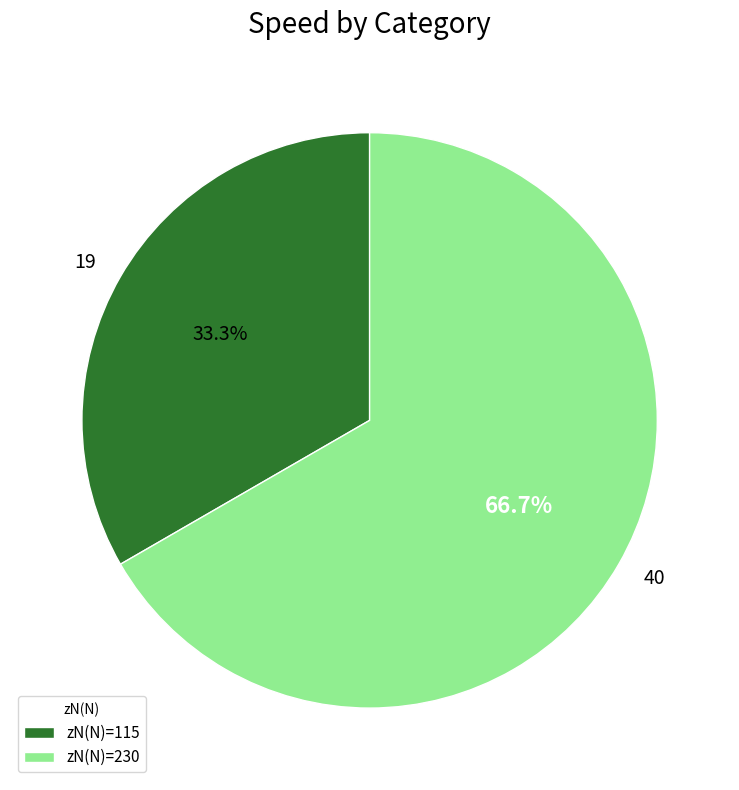

Is there any slice that represents more than half of the pie?

Yes